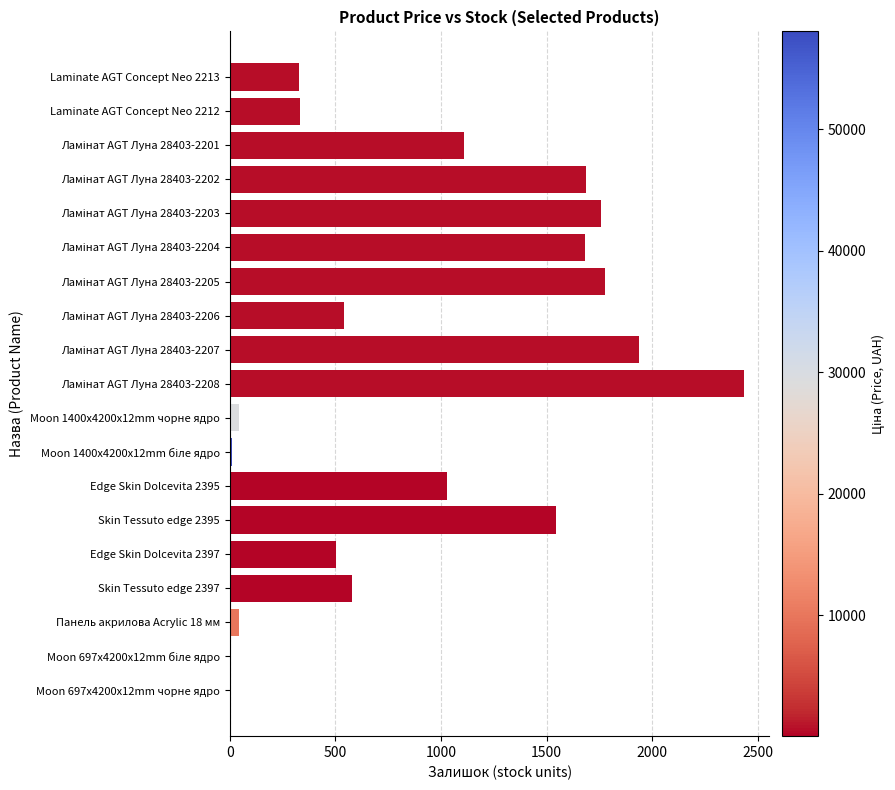

What value does the data have at Skin Tessuto edge 2397?

579